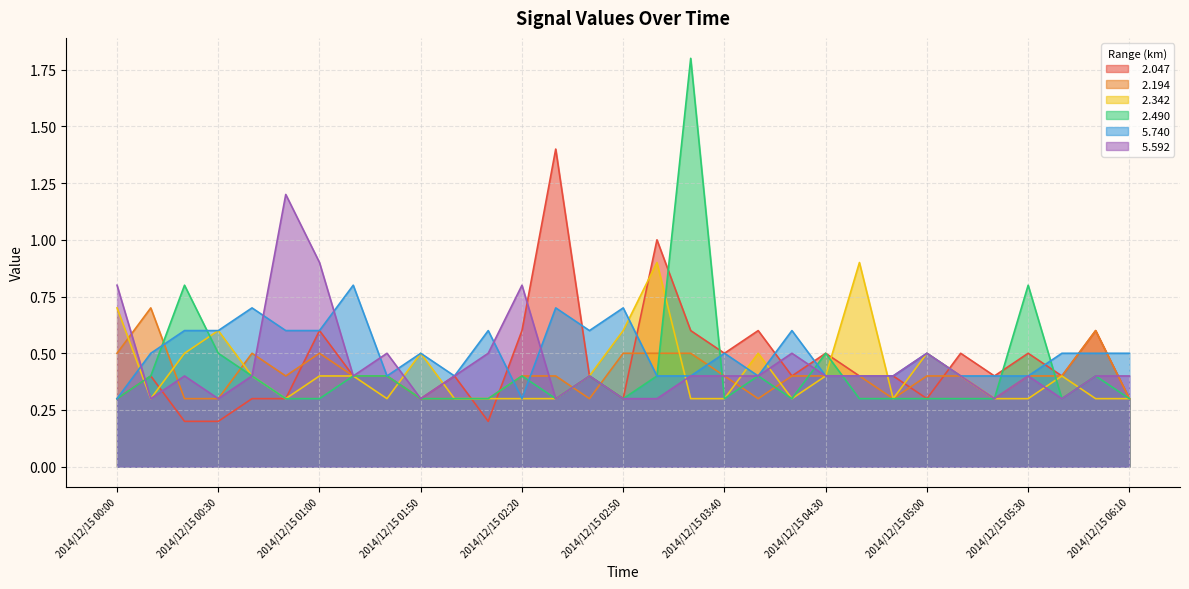

True or false:   2.490 and   2.342 cross at least once.

True